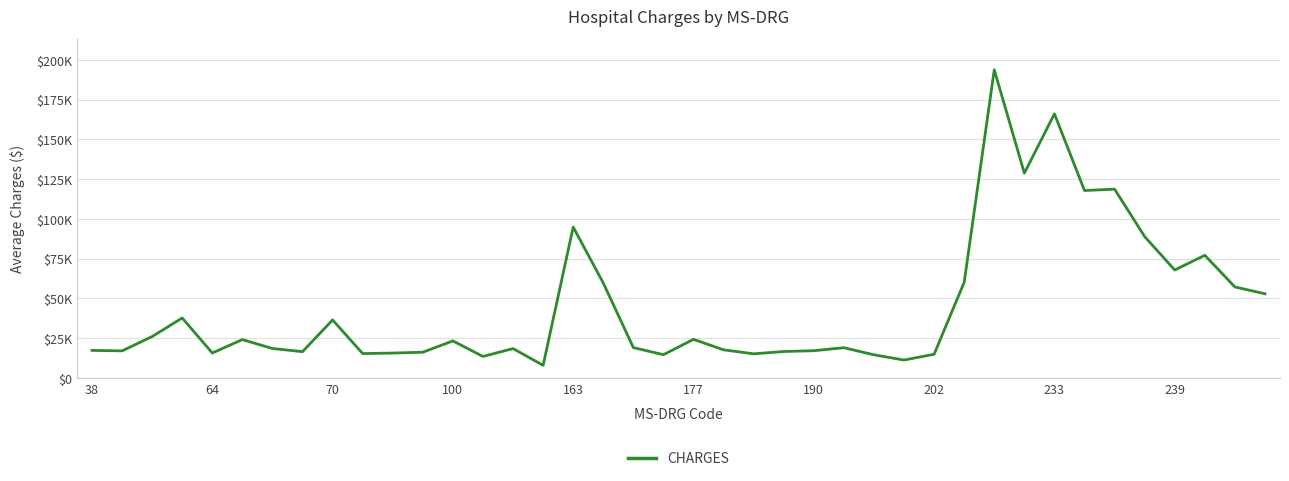

What is the greatest value displayed?

193754.0